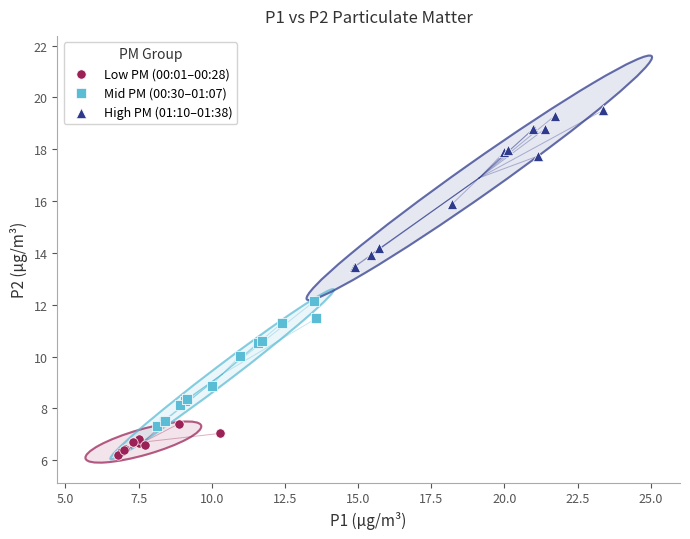

Which series has the largest Y range (max minus min)?

High PM (01:10–01:38)